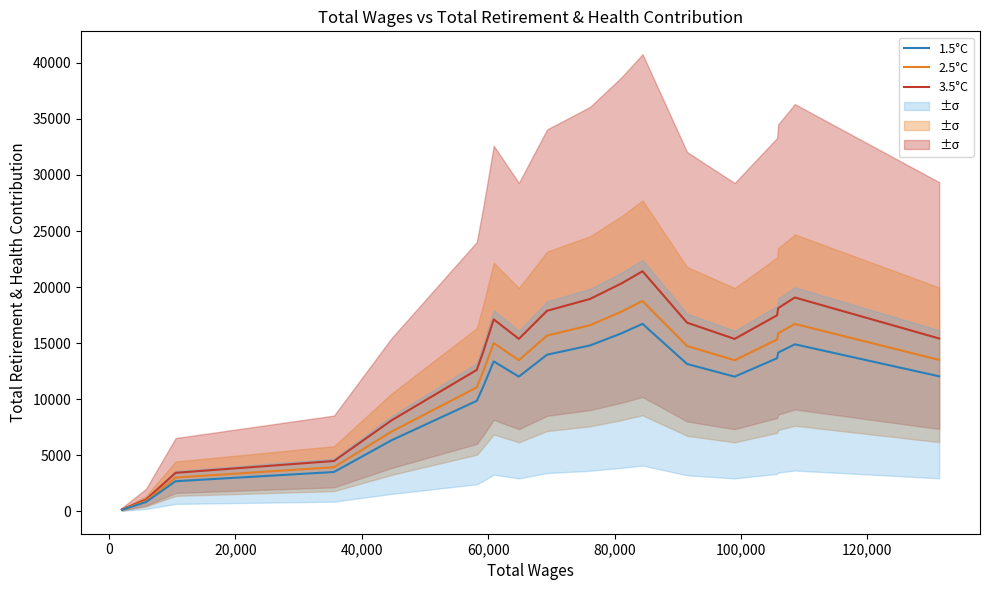

What is the maximum value for 3.5°C?

21409.8